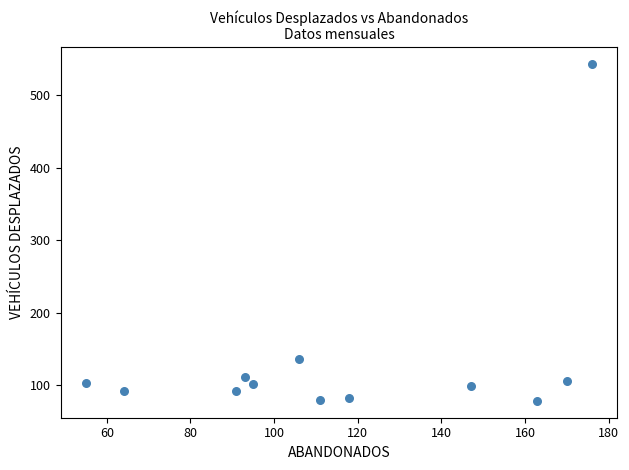

What is the average Y value?

135